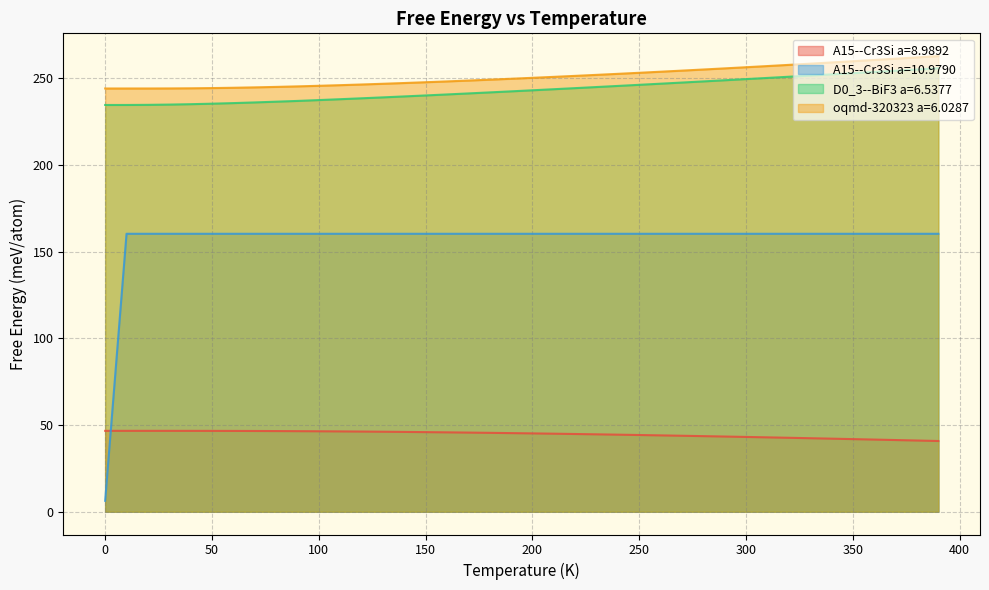

Which has a higher value, 140.0 or 110.0?

110.0